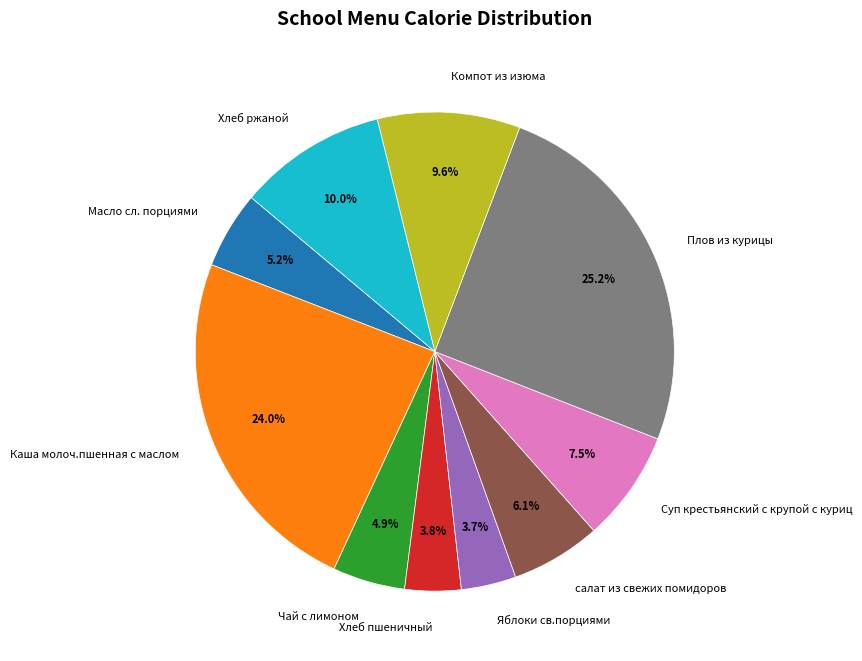

Approximately how many times larger is the value at Хлеб пшеничный compared to салат из свежих помидоров?

0.6